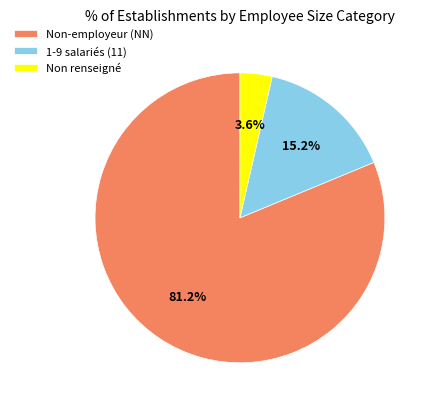

What is the majority slice?

Non-employeur (NN)